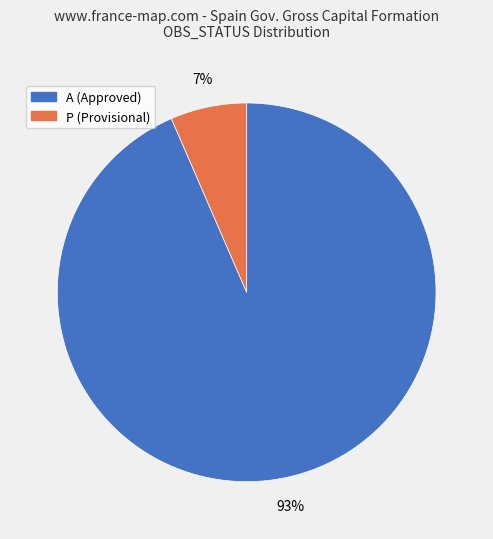

True or false: P accounts for 7% of the total.

True